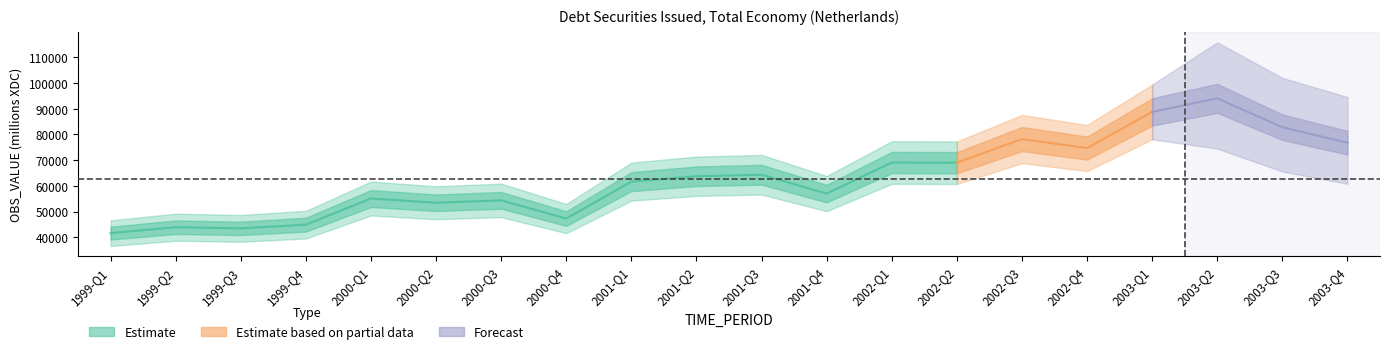

What is the value of the 7th point from the left?

54344